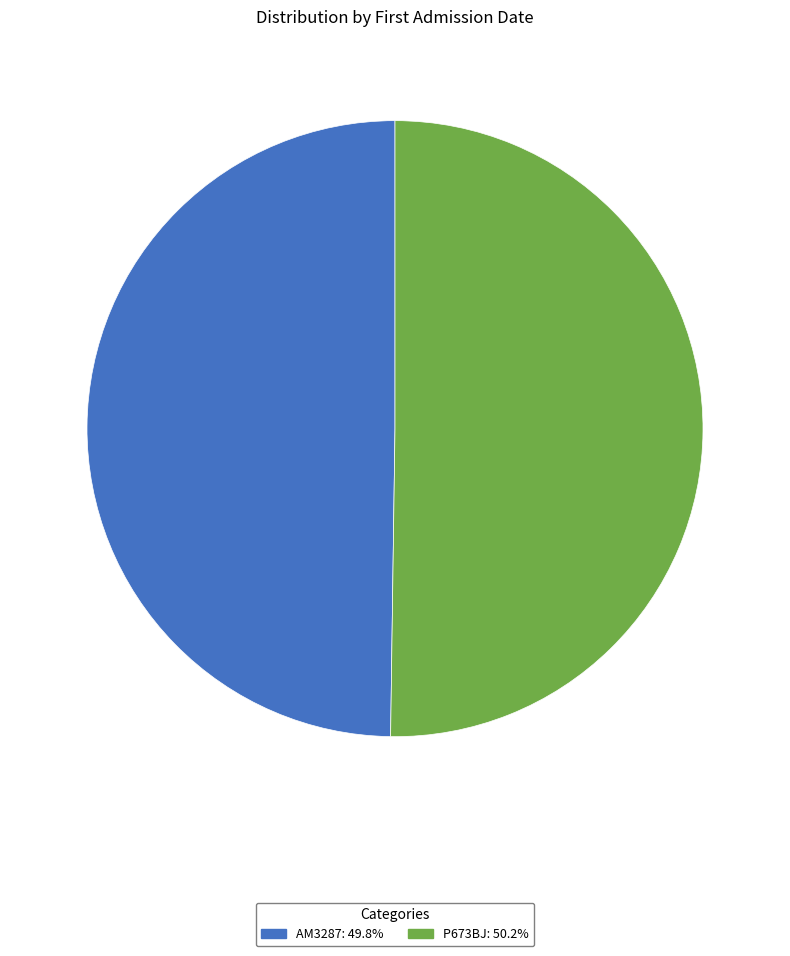

How many slices are in this pie chart?

2